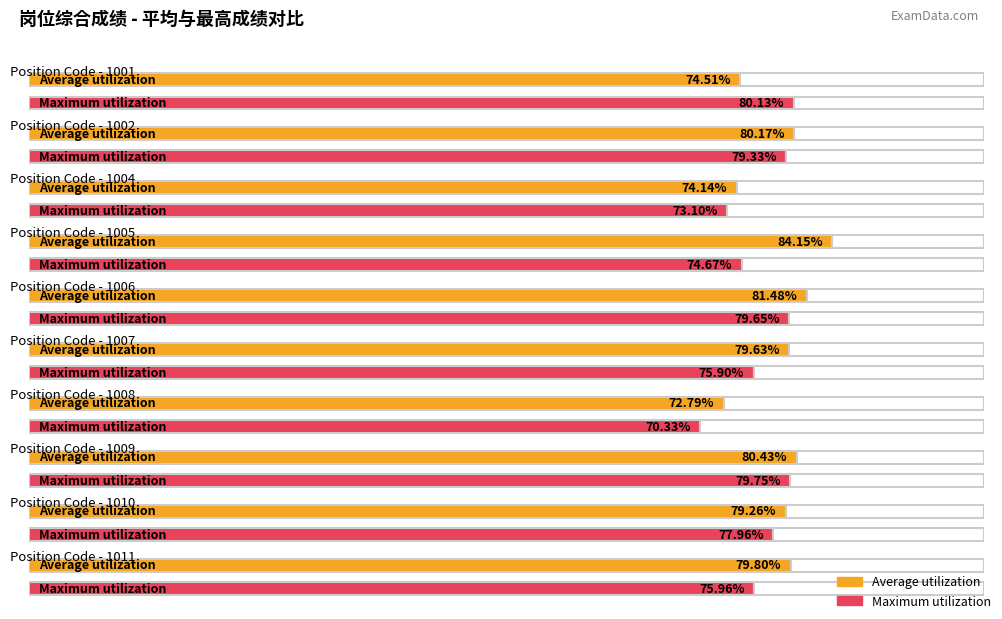

Which series has the widest spread of values?

Average utilization